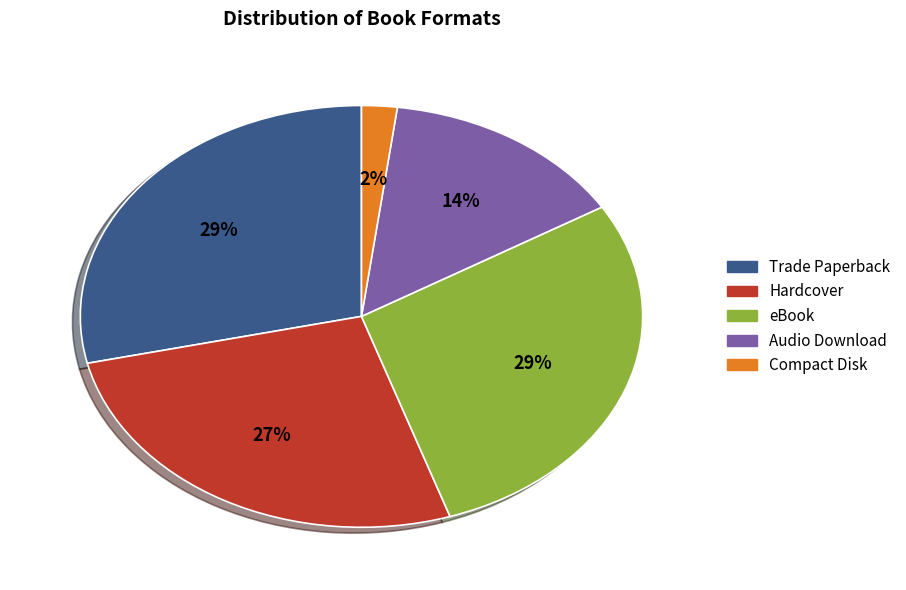

To the nearest percent, what percentage of the pie is eBook?

29%